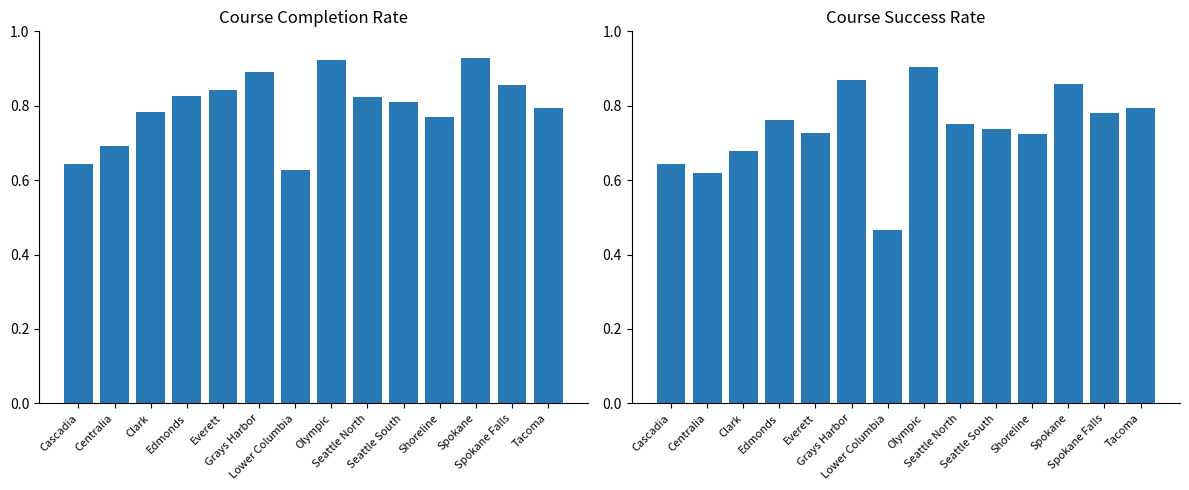

Which category has the highest value in the Course Completion Rate series?

Spokane